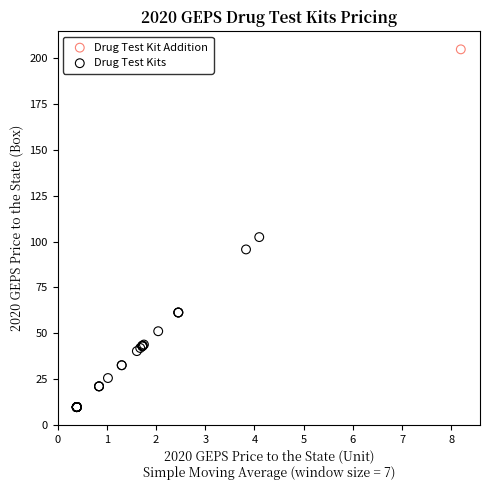

What are all the series names shown in the legend?

Drug Test Kit Addition, Drug Test Kits